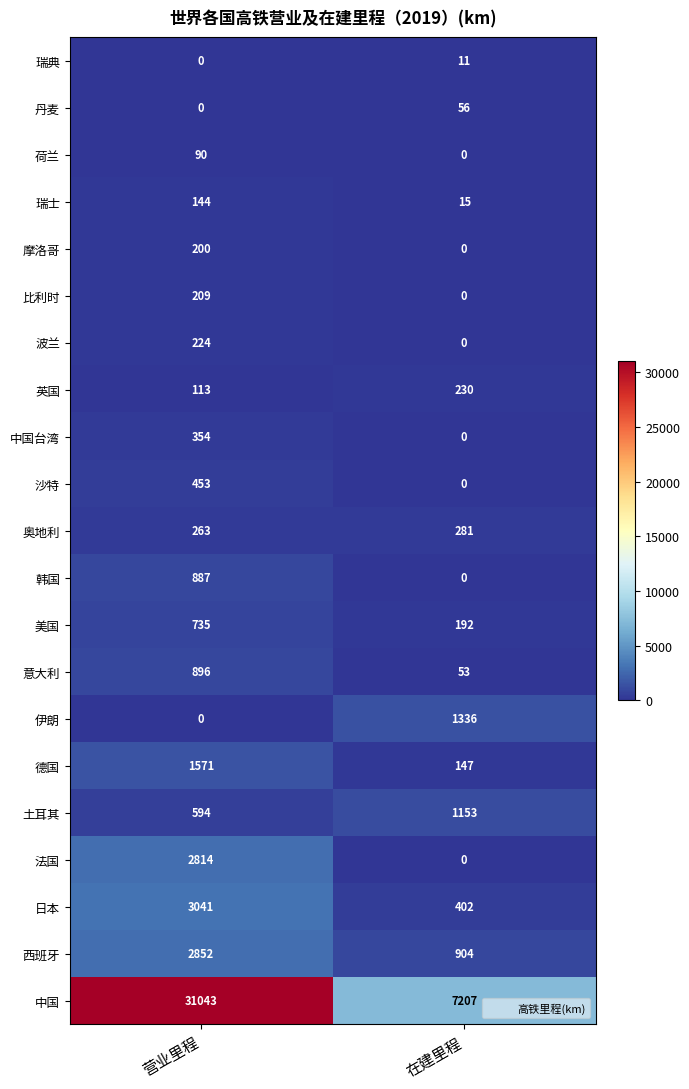

The 摩洛哥 series shows 0 at 在建里程. True or false?

True